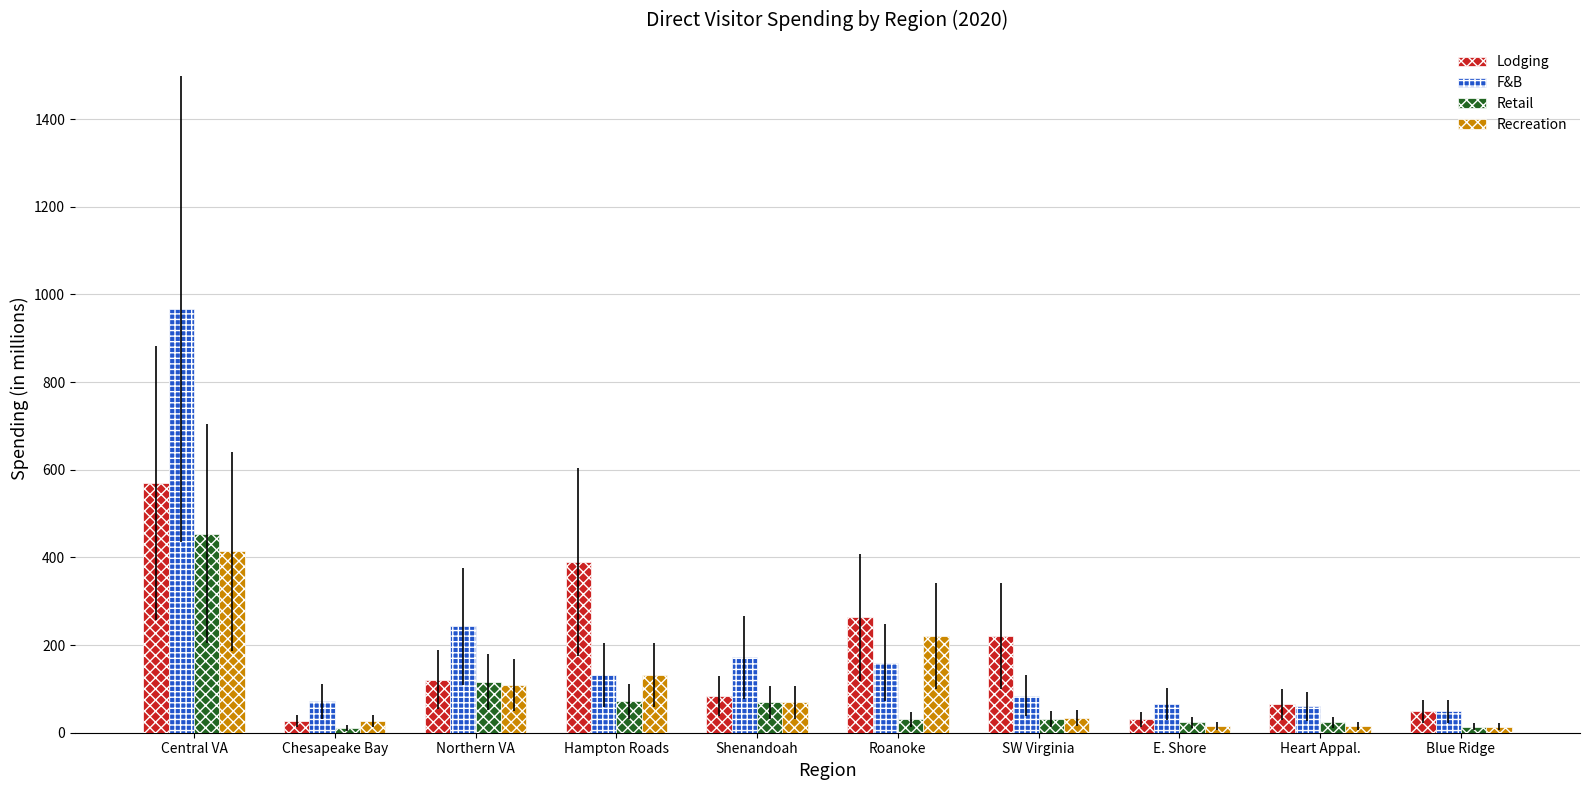

What position from the left is Shenandoah?

5